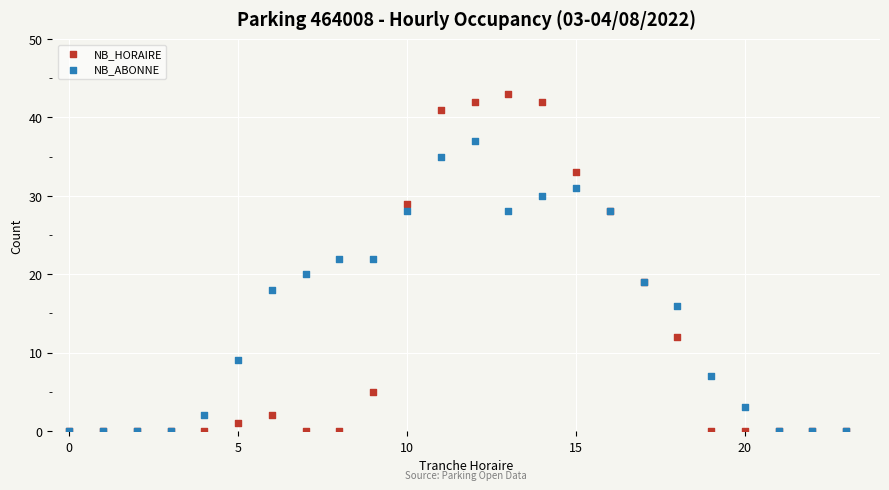

What are all the series names shown in the legend?

NB_HORAIRE, NB_ABONNE